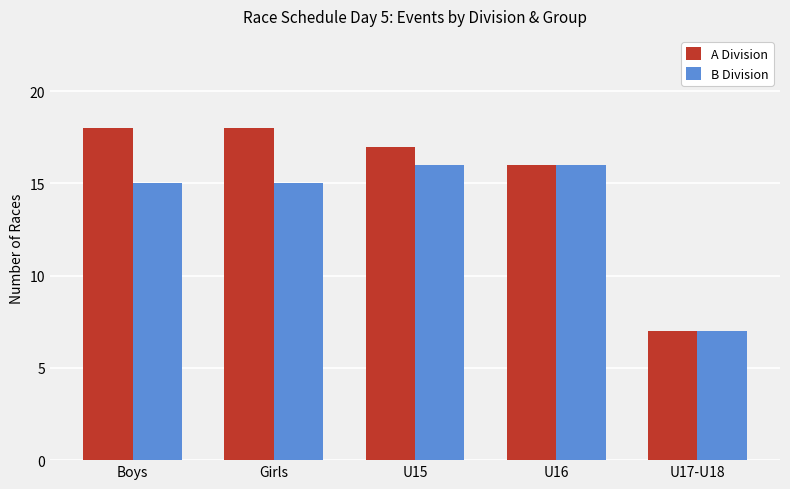

How many distinct data groups are displayed?

2